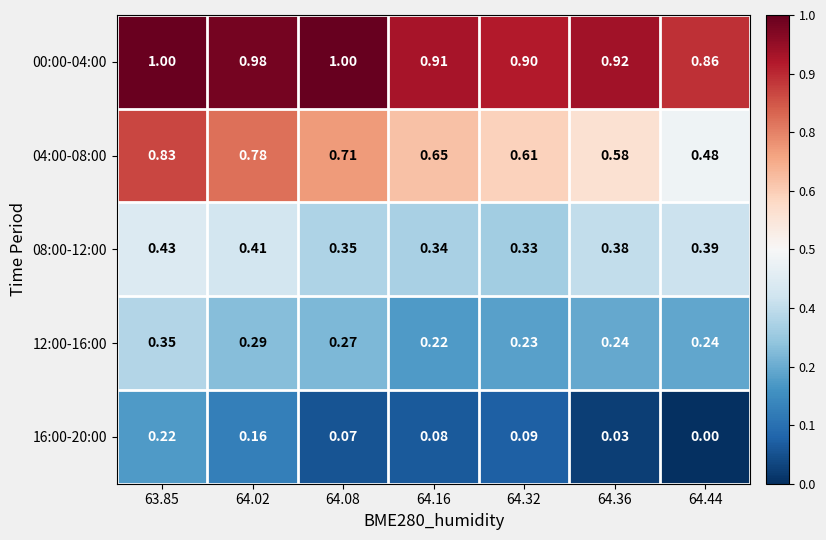

Which series has the widest spread of values?

04:00-08:00